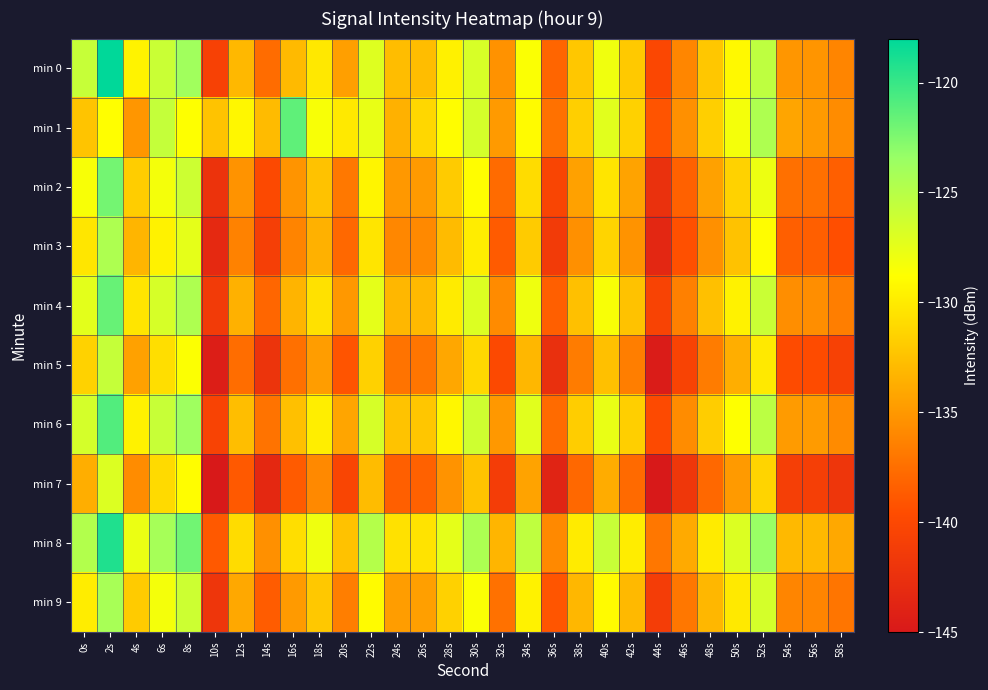

Reading left to right, extract all data points from this chart.

min 0: 0s=-125.8	2s=-117.9	4s=-129.5	6s=-126.0	8s=-123.9	10s=-140.7	12s=-133.1	14s=-137.6	16s=-132.9	18s=-130.2	20s=-134.6	22s=-127.1	24s=-132.7	26s=-132.7	28s=-129.6	30s=-126.7	32s=-135.4	34s=-128.6	36s=-138.1	38s=-132.1	40s=-128.1	42s=-132.1	44s=-140.1	46s=-136.0	48s=-132.1	50s=-129.1	52s=-125.4	54s=-135.1	56s=-135.2	58s=-136.1
min 1: 0s=-132.3	2s=-128.8	4s=-135.1	6s=-125.7	8s=-128.8	10s=-132.4	12s=-129.3	14s=-132.9	16s=-121.4	18s=-128.5	20s=-130.1	22s=-127.7	24s=-133.5	26s=-131.2	28s=-128.9	30s=-126.5	32s=-134.9	34s=-129.0	36s=-137.3	38s=-131.7	40s=-127.2	42s=-131.6	44s=-139.1	46s=-135.5	48s=-131.7	50s=-128.2	52s=-124.6	54s=-134.2	56s=-134.9	58s=-135.7
min 2: 0s=-128.5	2s=-122.1	4s=-131.8	6s=-128.2	8s=-126.1	10s=-142.2	12s=-135.3	14s=-139.9	16s=-135.2	18s=-132.5	20s=-136.9	22s=-129.3	24s=-135.0	26s=-134.9	28s=-131.9	30s=-128.9	32s=-137.7	34s=-130.9	36s=-140.3	38s=-134.5	40s=-130.3	42s=-134.3	44s=-142.5	46s=-138.3	48s=-134.5	50s=-131.5	52s=-127.9	54s=-137.5	56s=-137.5	58s=-138.5
min 3: 0s=-130.2	2s=-124.6	4s=-133.2	6s=-129.6	8s=-127.5	10s=-143.2	12s=-136.3	14s=-140.9	16s=-136.2	18s=-133.5	20s=-137.9	22s=-130.3	24s=-136.0	26s=-135.9	28s=-132.9	30s=-129.9	32s=-138.7	34s=-131.9	36s=-141.3	38s=-135.5	40s=-131.3	42s=-135.3	44s=-143.5	46s=-139.3	48s=-135.5	50s=-132.5	52s=-128.9	54s=-138.5	56s=-138.5	58s=-139.5
min 4: 0s=-127.3	2s=-121.7	4s=-130.3	6s=-126.7	8s=-124.6	10s=-141.3	12s=-133.5	14s=-138.0	16s=-133.3	18s=-130.6	20s=-135.0	22s=-127.5	24s=-133.1	26s=-133.0	28s=-130.0	30s=-127.0	32s=-135.8	34s=-128.0	36s=-138.5	38s=-132.6	40s=-128.5	42s=-132.5	44s=-140.6	46s=-136.5	48s=-132.6	50s=-129.6	52s=-126.0	54s=-135.6	56s=-135.6	58s=-136.6
min 5: 0s=-131.5	2s=-125.8	4s=-134.5	6s=-130.8	8s=-128.7	10s=-144.5	12s=-137.6	14s=-142.1	16s=-137.5	18s=-134.7	20s=-139.1	22s=-131.6	24s=-137.2	26s=-137.1	28s=-134.1	30s=-131.1	32s=-139.9	34s=-133.1	36s=-142.6	38s=-136.7	40s=-132.6	42s=-136.6	44s=-144.7	46s=-140.6	48s=-136.7	50s=-133.7	52s=-130.1	54s=-139.7	56s=-139.7	58s=-140.7
min 6: 0s=-126.6	2s=-120.9	4s=-129.6	6s=-125.9	8s=-123.8	10s=-140.6	12s=-132.7	14s=-137.2	16s=-132.6	18s=-129.8	20s=-134.2	22s=-126.7	24s=-132.3	26s=-132.2	28s=-129.2	30s=-126.2	32s=-135.0	34s=-127.2	36s=-137.7	38s=-131.8	40s=-127.7	42s=-131.7	44s=-139.8	46s=-135.7	48s=-131.8	50s=-128.8	52s=-125.2	54s=-134.8	56s=-134.8	58s=-135.8
min 7: 0s=-133.7	2s=-127.0	4s=-135.7	6s=-131.0	8s=-128.9	10s=-145.7	12s=-138.8	14s=-143.3	16s=-138.7	18s=-135.9	20s=-140.3	22s=-132.8	24s=-138.5	26s=-138.3	28s=-135.3	30s=-132.3	32s=-141.1	34s=-134.3	36s=-143.8	38s=-137.9	40s=-133.8	42s=-137.8	44s=-145.9	46s=-141.8	48s=-137.9	50s=-134.9	52s=-131.3	54s=-140.9	56s=-140.9	58s=-141.9
min 8: 0s=-124.8	2s=-119.1	4s=-127.8	6s=-124.1	8s=-122.0	10s=-138.8	12s=-130.9	14s=-135.5	16s=-130.8	18s=-128.0	20s=-132.5	22s=-124.9	24s=-130.6	26s=-130.5	28s=-127.5	30s=-124.5	32s=-133.2	34s=-125.5	36s=-135.9	38s=-130.0	40s=-125.9	42s=-129.9	44s=-137.0	46s=-133.9	48s=-130.0	50s=-127.0	52s=-123.5	54s=-133.0	56s=-133.0	58s=-134.0
min 9: 0s=-129.9	2s=-124.2	4s=-131.9	6s=-128.2	8s=-126.1	10s=-141.9	12s=-134.0	14s=-138.6	16s=-134.9	18s=-132.1	20s=-136.6	22s=-129.0	24s=-134.7	26s=-134.6	28s=-131.6	30s=-128.6	32s=-137.3	34s=-129.6	36s=-139.0	38s=-133.1	40s=-129.0	42s=-133.0	44s=-141.1	46s=-137.0	48s=-133.1	50s=-130.1	52s=-126.6	54s=-136.1	56s=-136.1	58s=-137.1